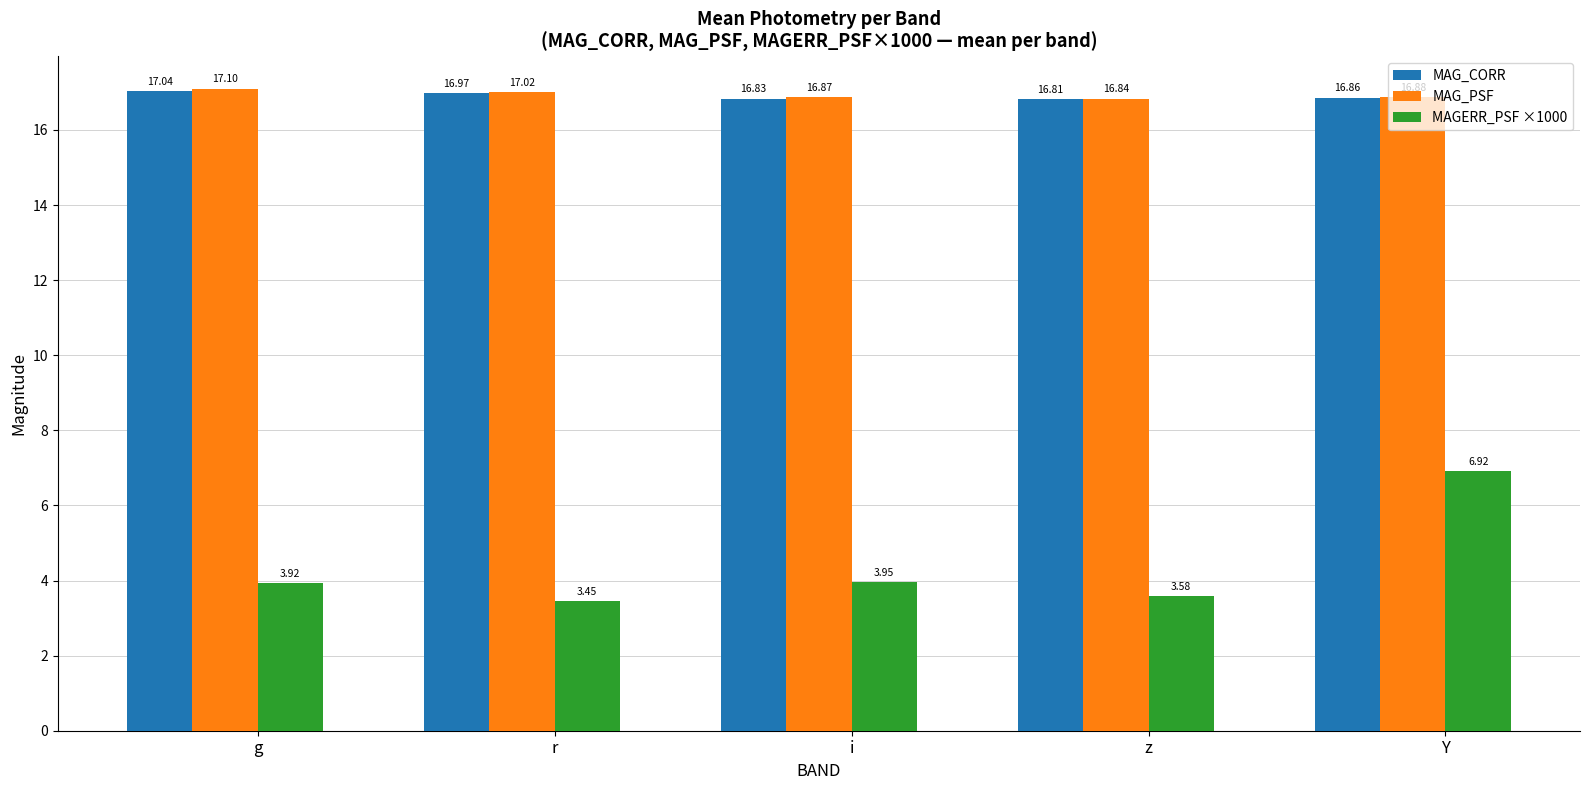

What is the sum of the MAG_CORR values at z and i?

33.6